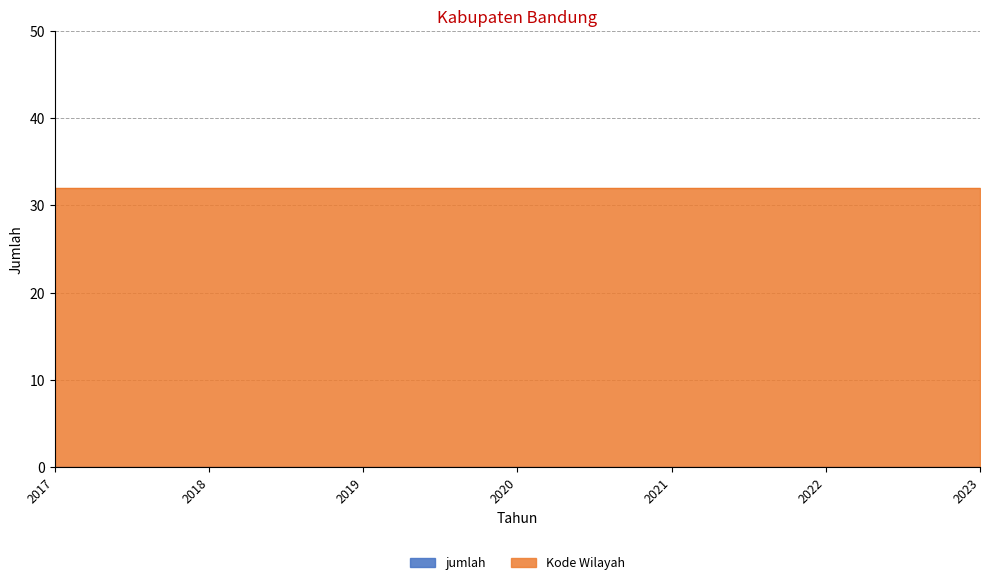

Is the value of Kode Wilayah at 2020 greater than the value of jumlah at 2022?

Yes